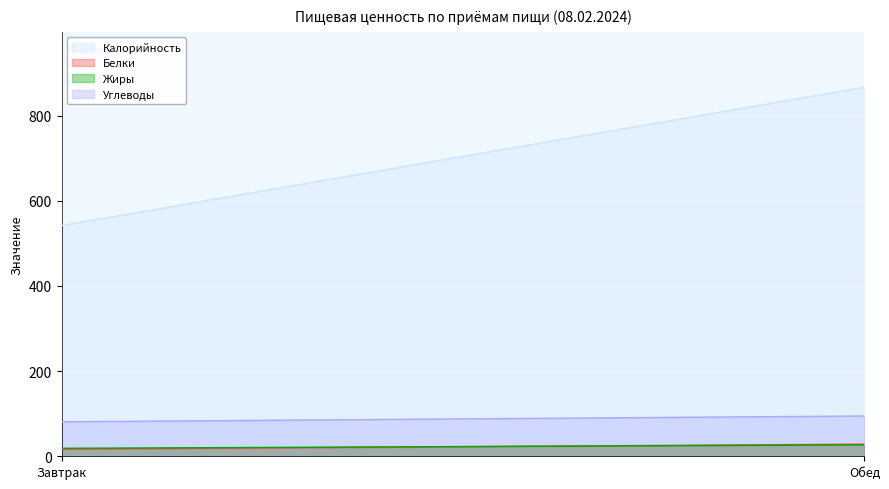

How many lines are shown in the chart?

4